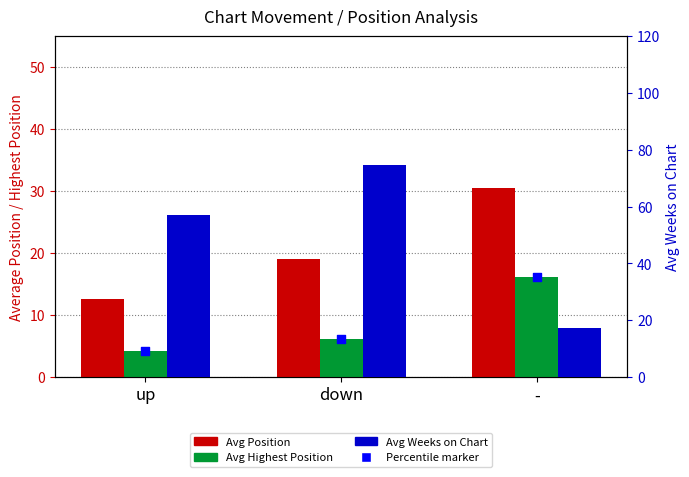

Which series has the widest spread of Y values?

Avg Weeks on Chart